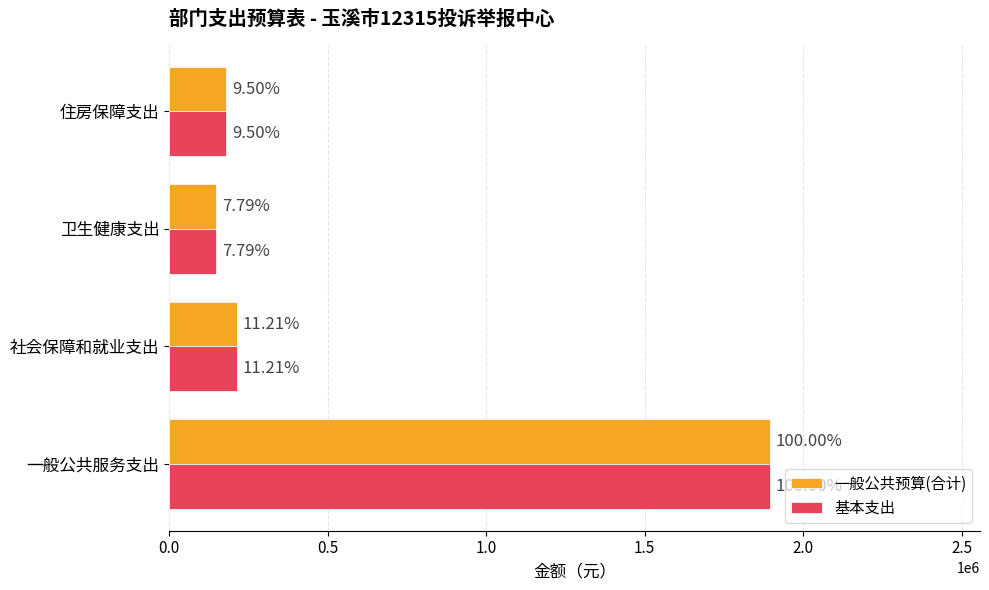

Reading right to left, what are all the values shown in this chart?

一般公共预算(合计): 1.5=180060.0	1.0=147516.9	0.5=212411.5	0.0=1894696.4
基本支出: 1.5=180060.0	1.0=147516.9	0.5=212411.5	0.0=1894696.4